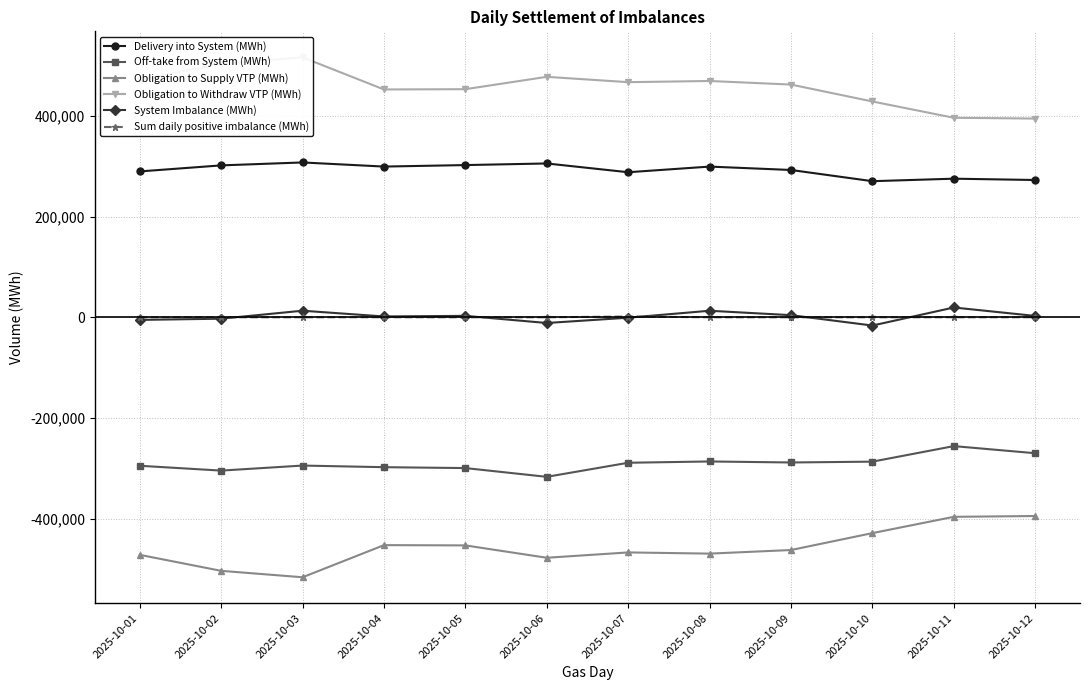

What is the value of the Obligation to Withdraw VTP (MWh) point at the 5th from the left?

452642.8